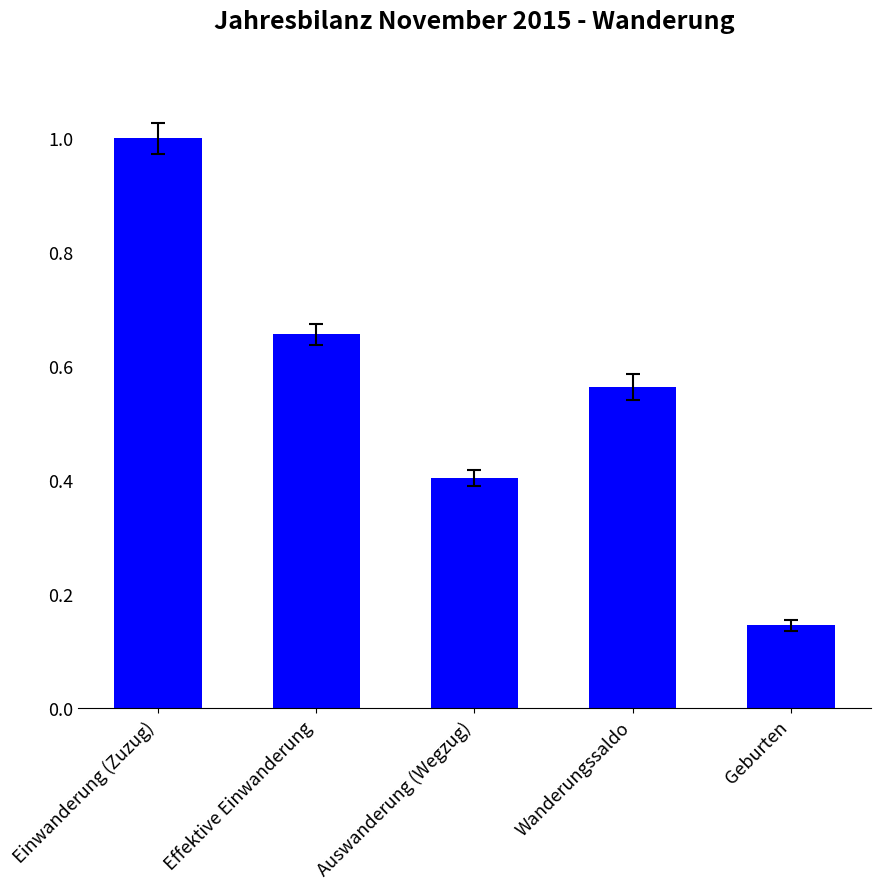

What is the difference between the values at Auswanderung (Wegzug) and Geburten?

0.3